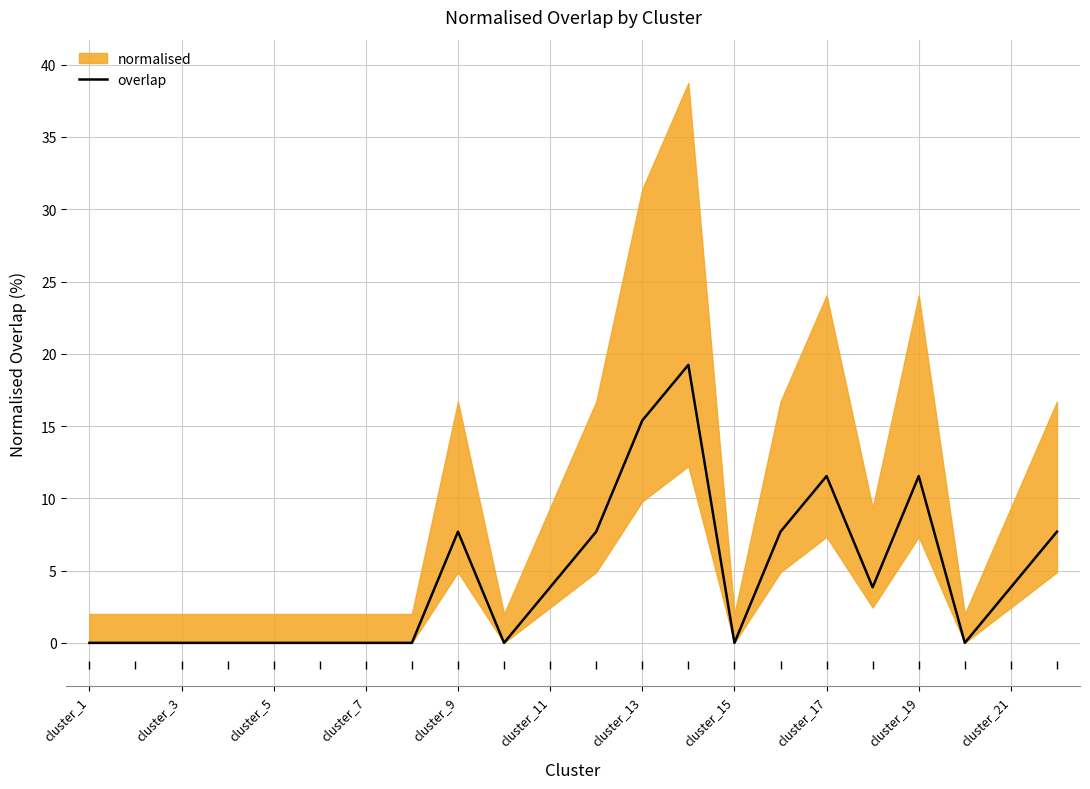

Reading right to left, extract all data points from this chart.

7.7	3.8	0.0	11.5	3.8	11.5	7.7	0.0	19.2	15.4	7.7	3.8	0.0	7.7	0.0	0.0	0.0	0.0	0.0	0.0	0.0	0.0